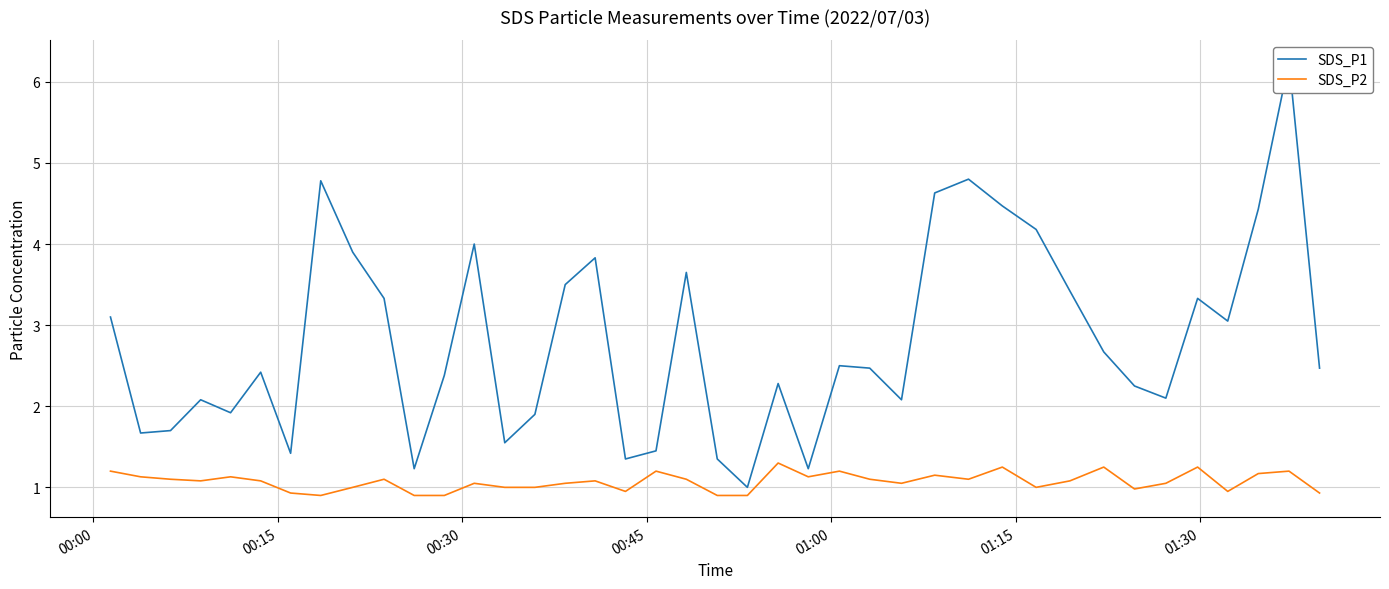

List the series in order of their peak value, highest first.

SDS_P1, SDS_P2